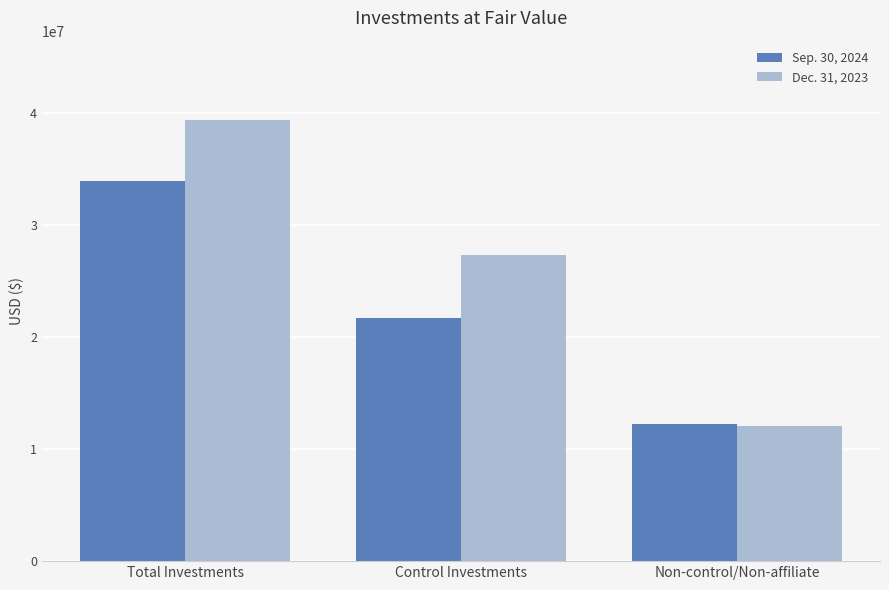

How many categories are shown in the chart?

3